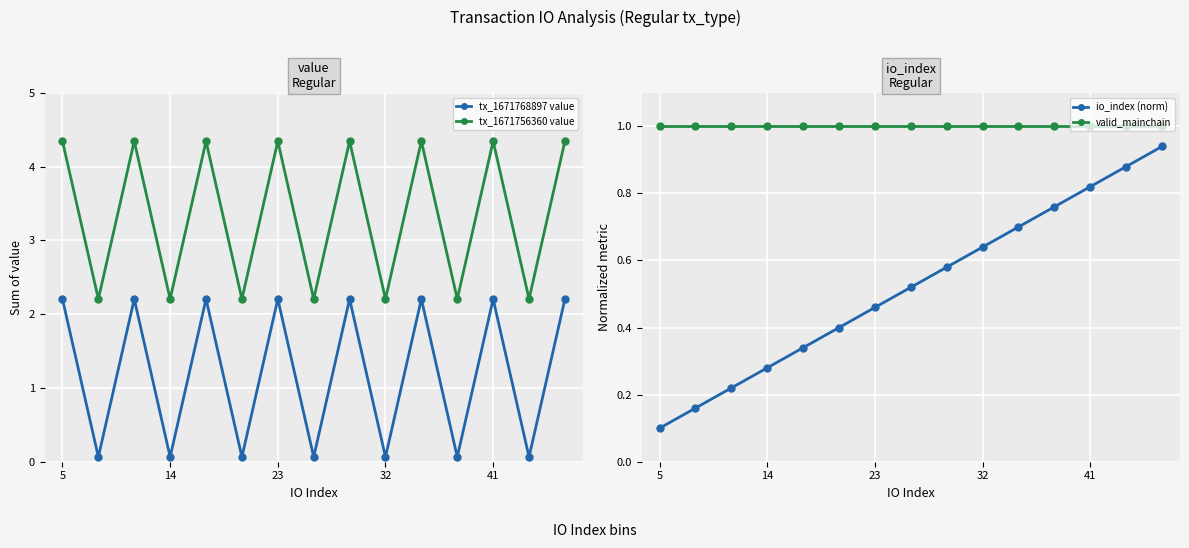

Where does the tx_1671768897 value series first go above 2?

5